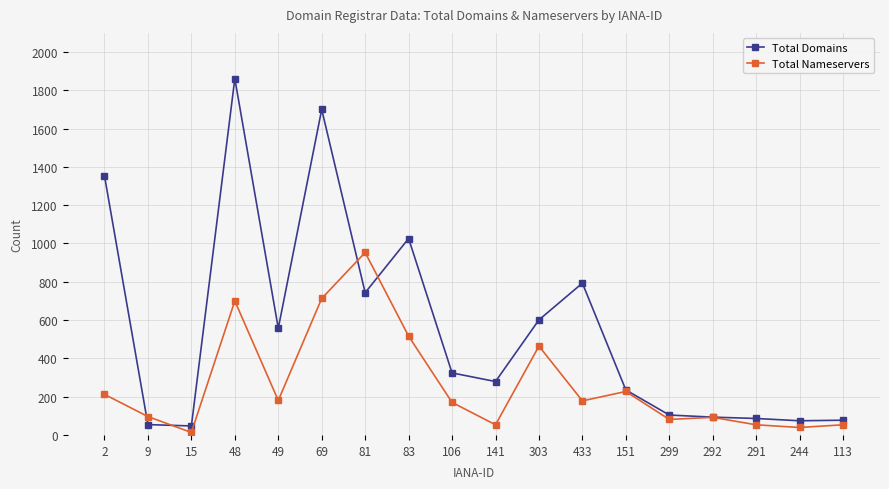

Which series ends up on top after the final intersection of Total Nameservers and Total Domains?

Total Domains